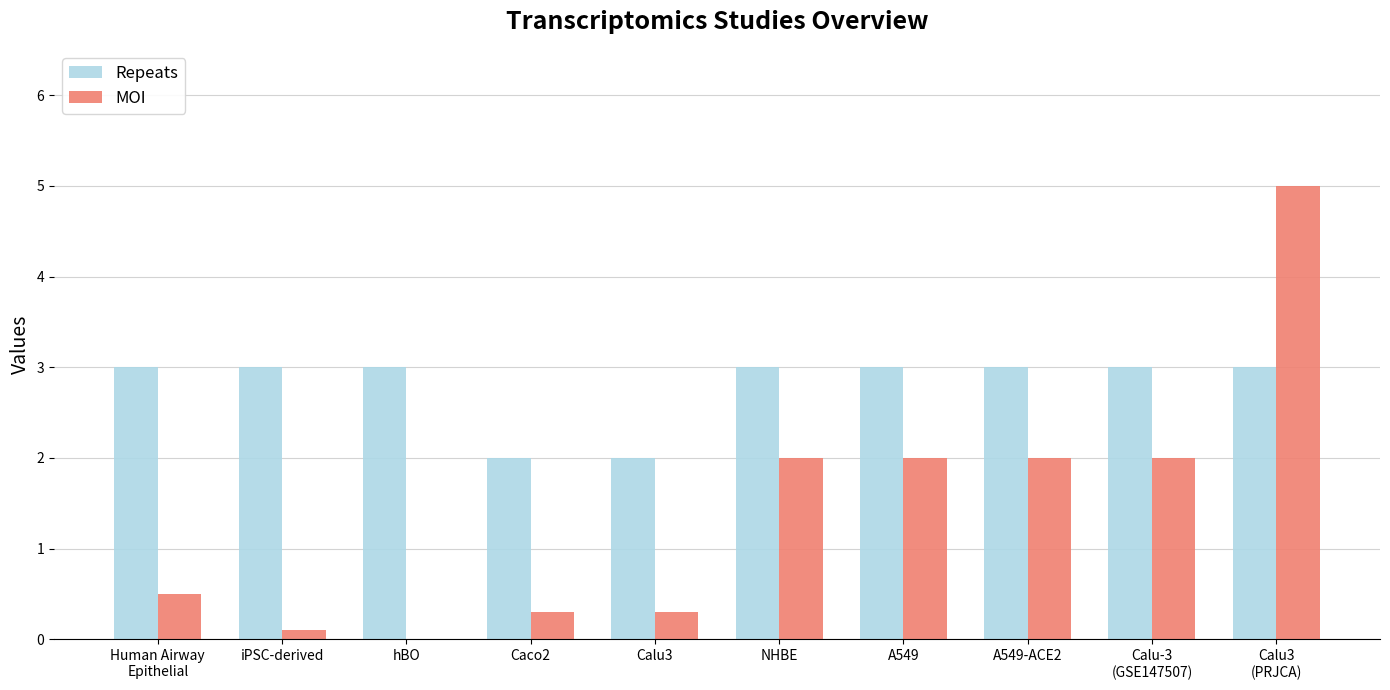

What is the highest value of the MOI series?

5.0